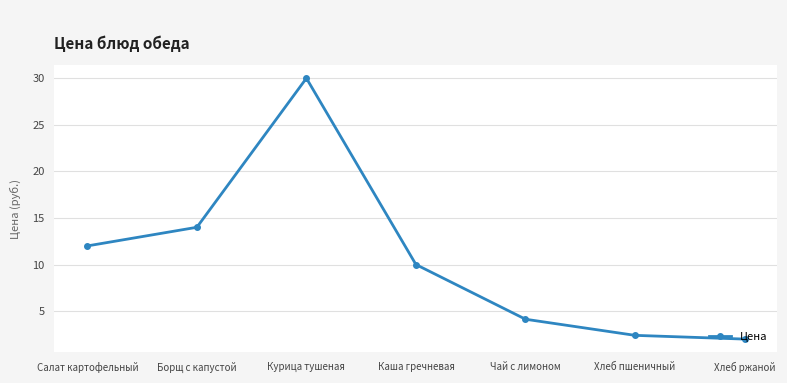

What is the sum of all values?

74.5